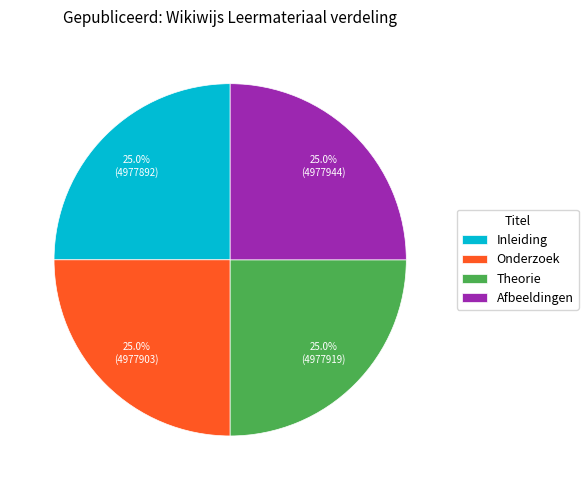

How many slices are in this pie chart?

4